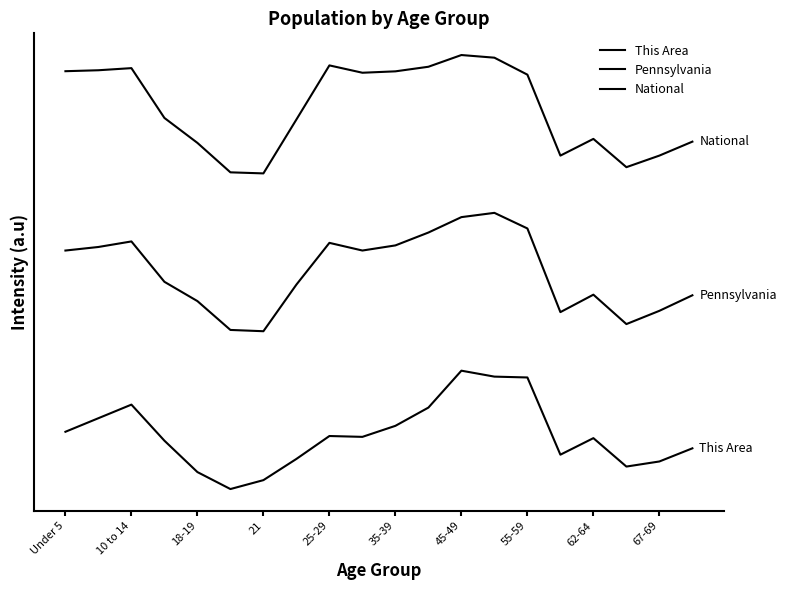

Does the chart have visible grid lines?

No